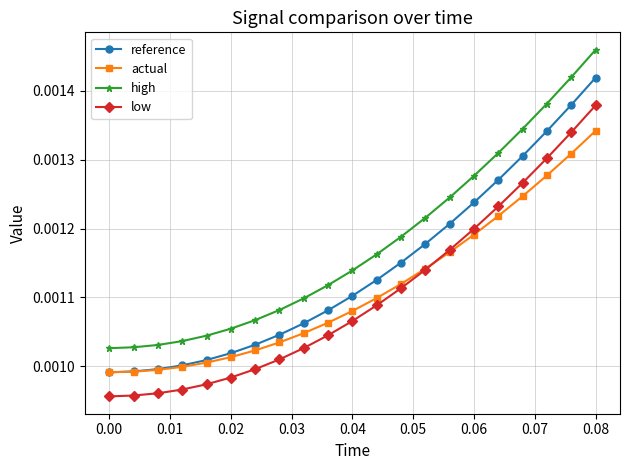

True or false: reference and high intersect in this chart.

False